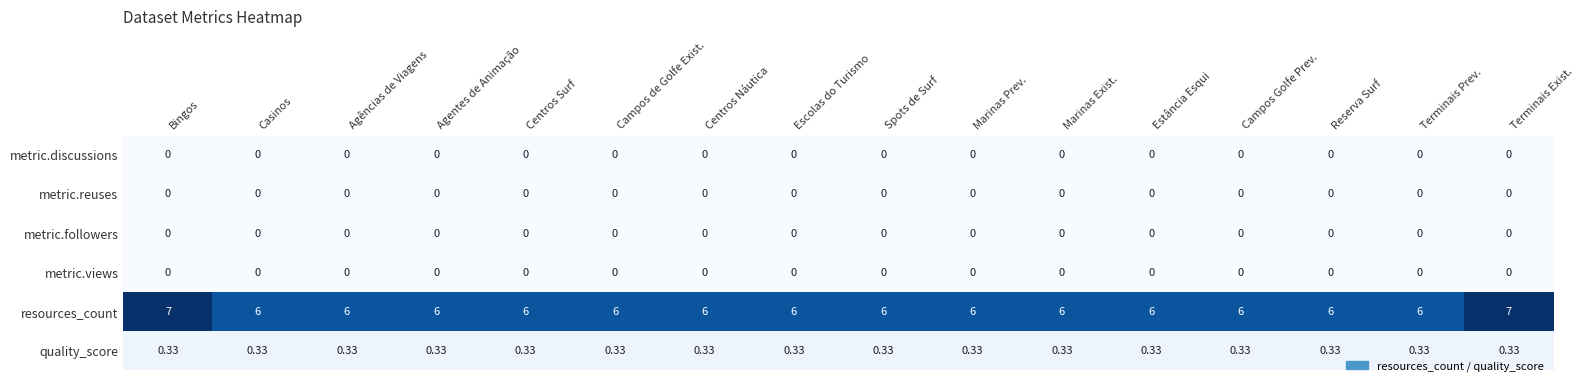

Which series has the largest total across all categories?

resources_count